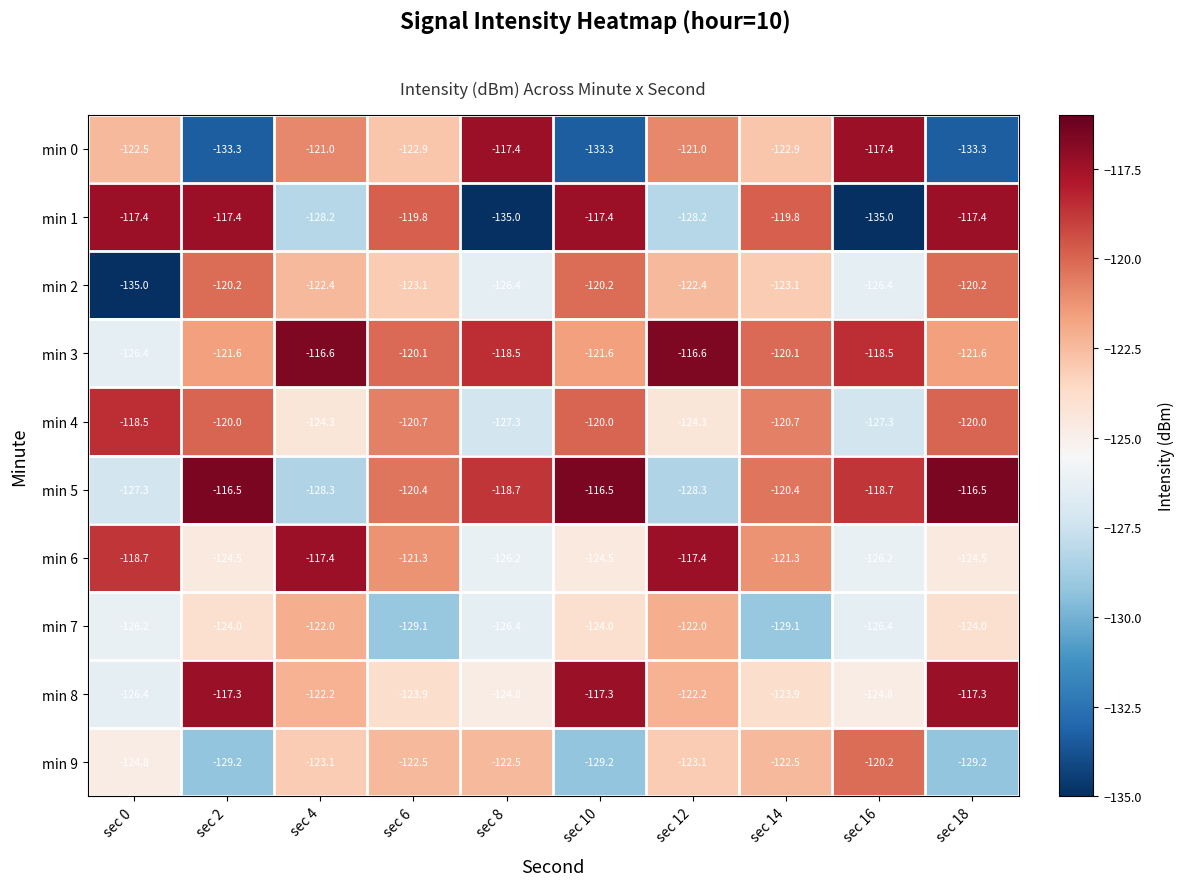

Rank the series at sec 12 from lowest to highest value.

min 5, min 1, min 4, min 9, min 2, min 8, min 7, min 0, min 6, min 3